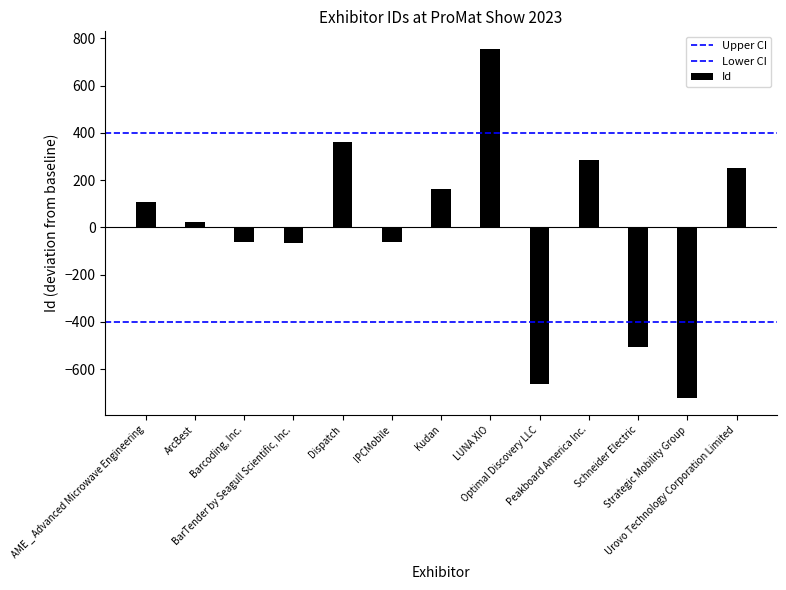

What is the sum of the Upper CI values at AME _ Advanced Microwave Engineering and ArcBest?

800